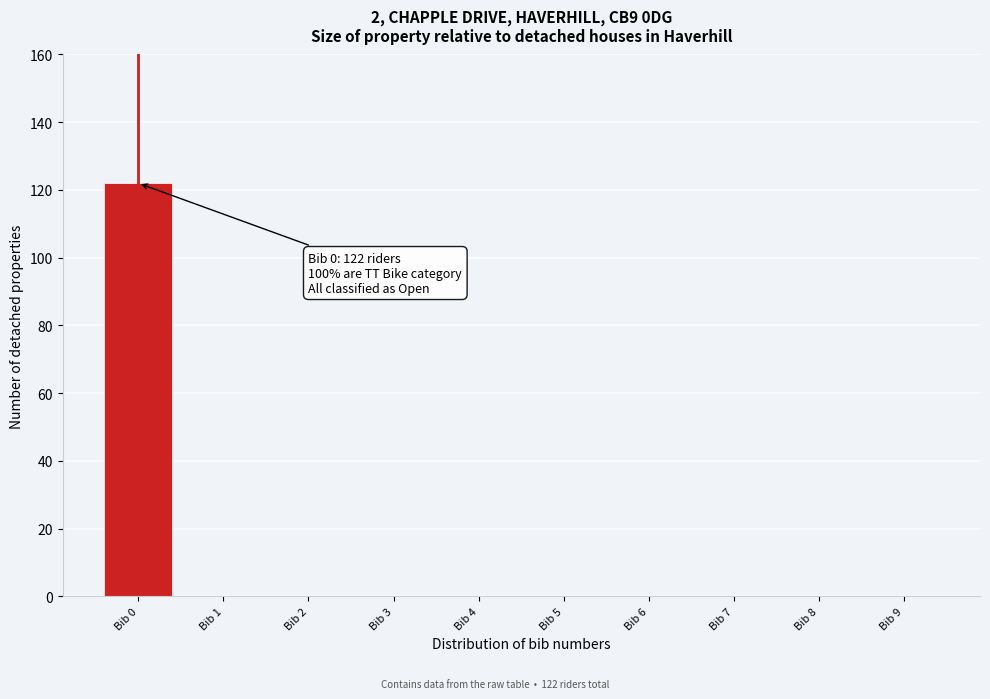

Over which range of the x-axis is the bar tallest?

-0.5 to 0.5